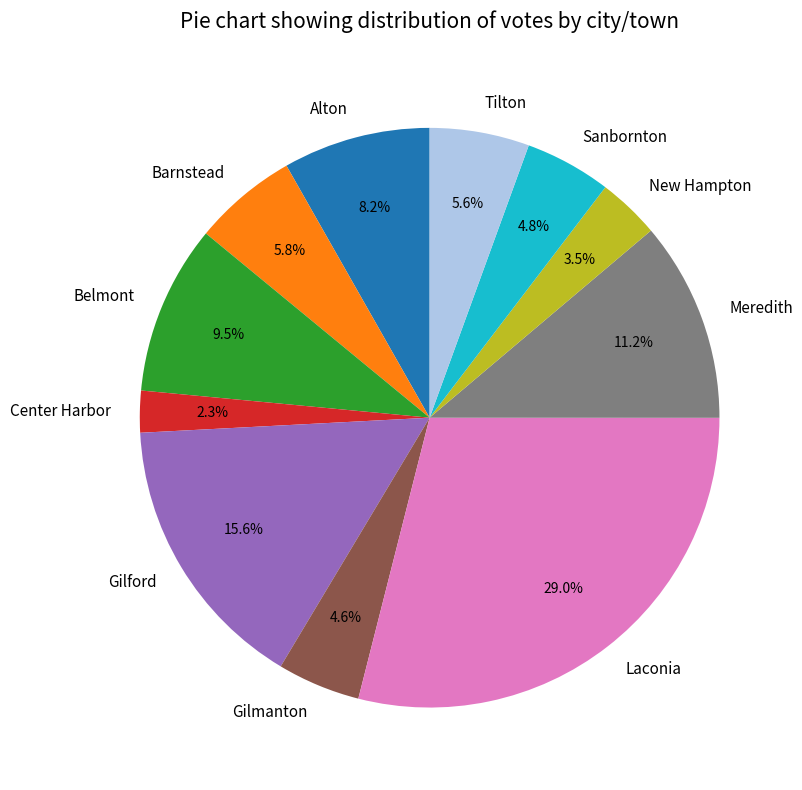

Combined, what portion of the pie is Meredith and Sanbornton?

16.0%